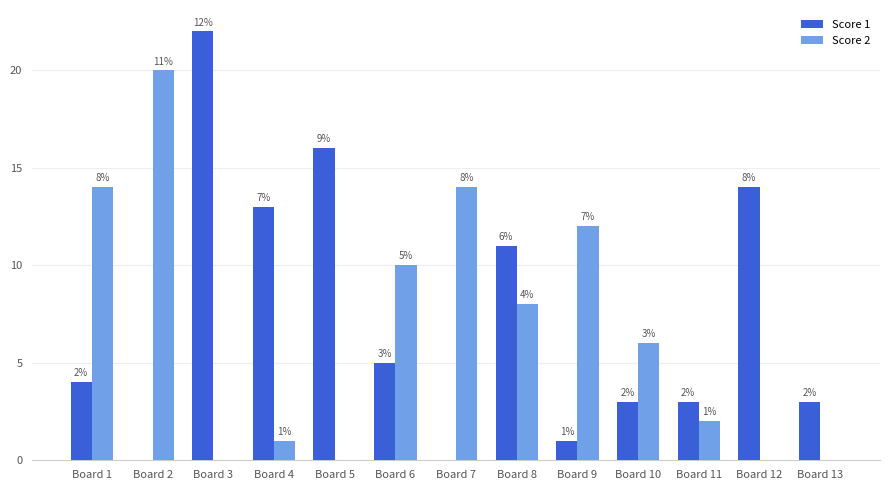

What is the maximum value shown in the chart?

22